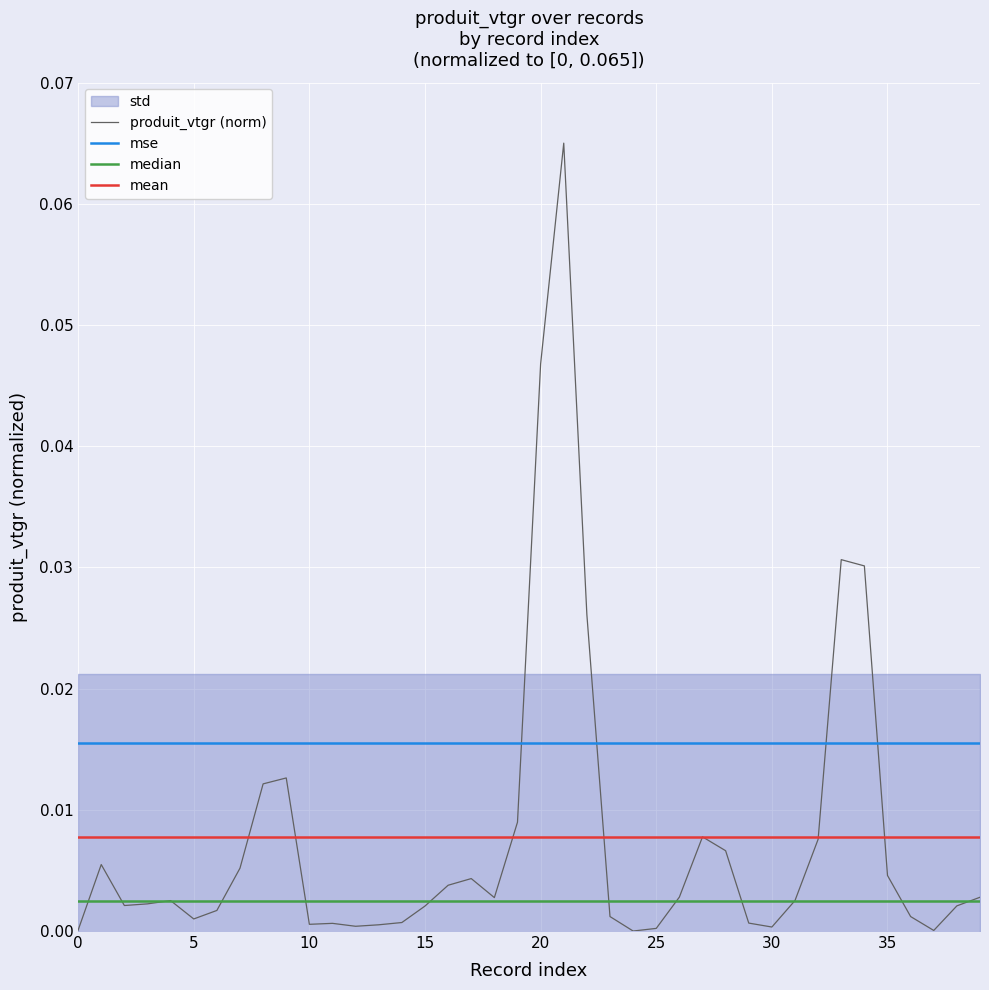

Between 35 and 20, which is larger?

20